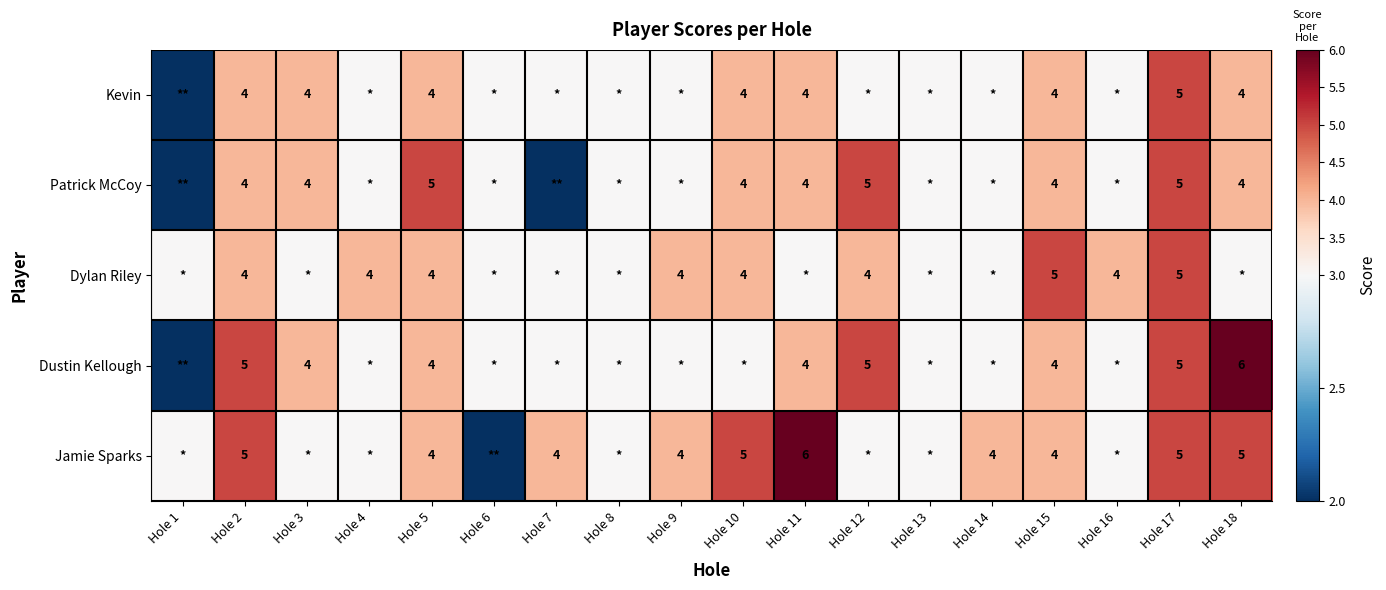

The Patrick McCoy series shows 4 at Hole 10. True or false?

True